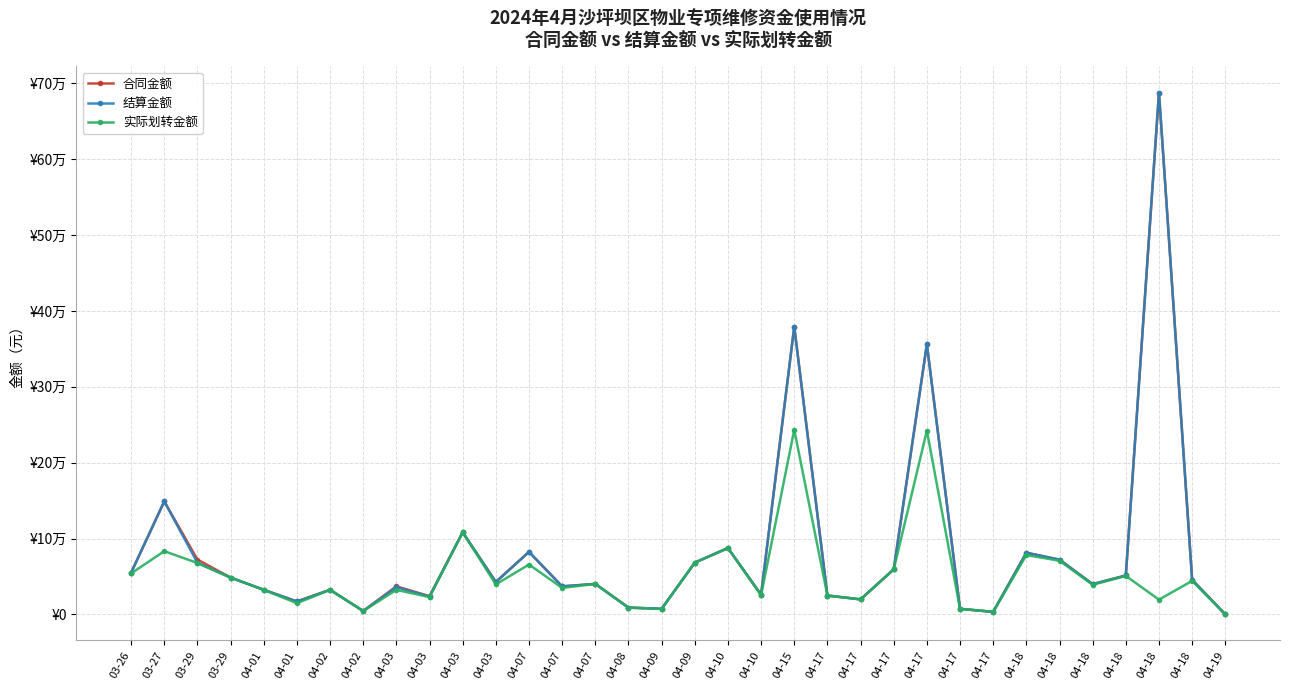

What is the sum of the 合同金额 values at 04-03 and 04-10?

130212.8